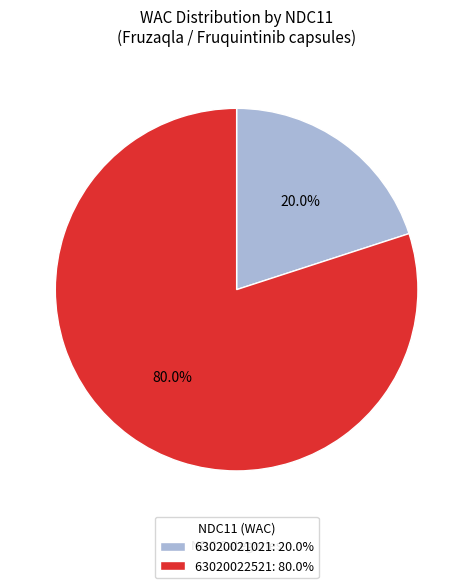

How many segments does this pie chart have?

2